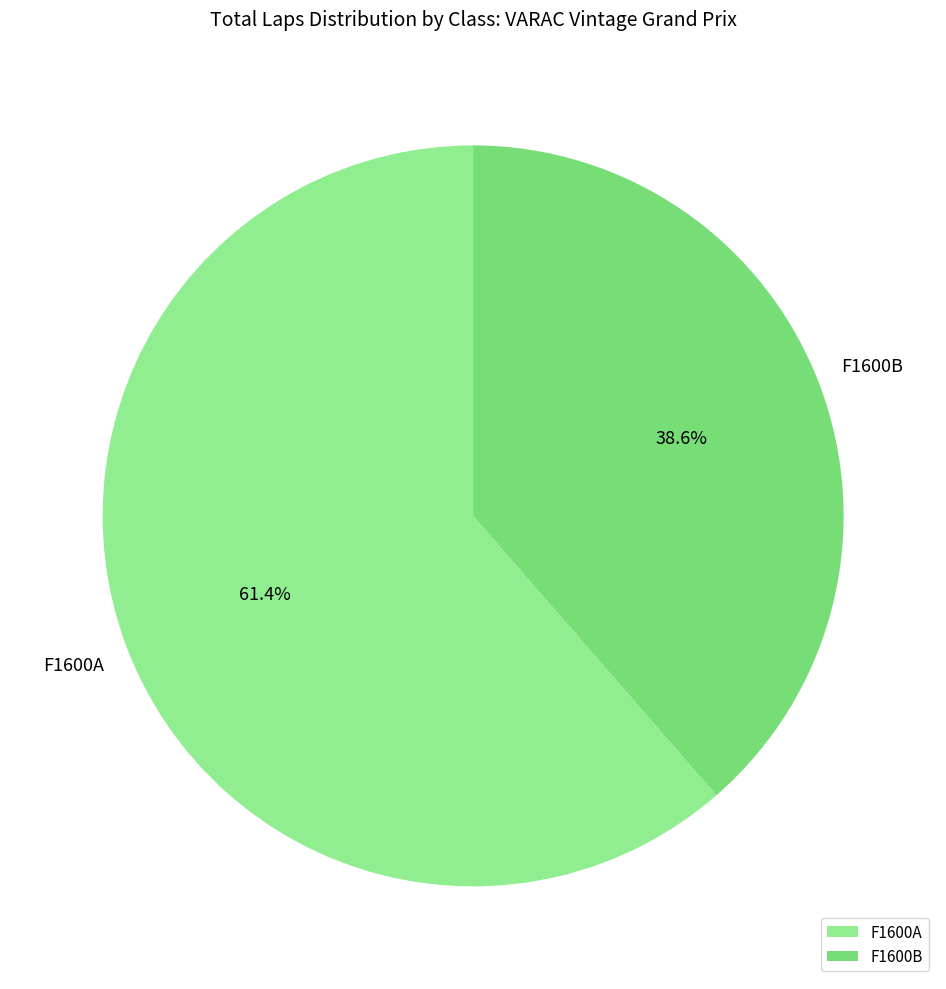

Which category has the smallest portion of the pie?

F1600B